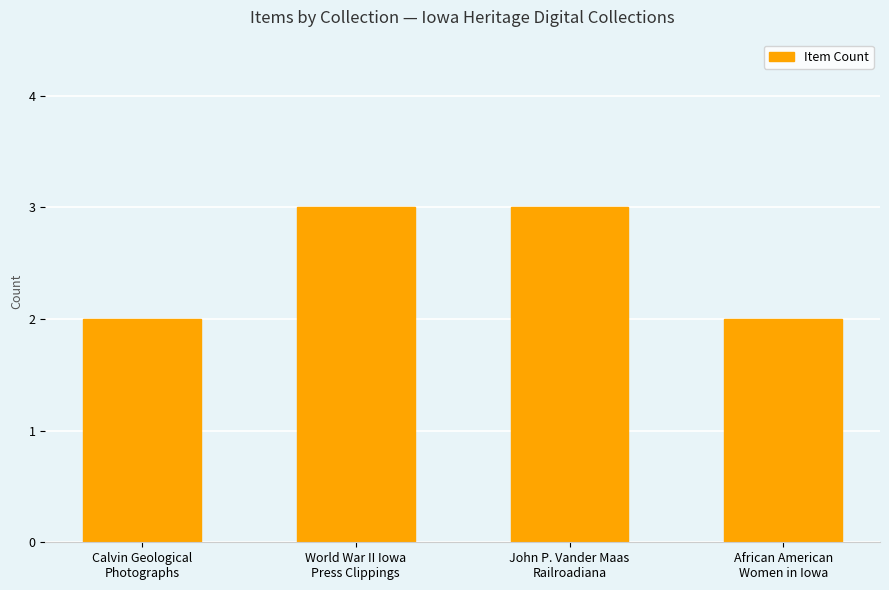

What is the difference between the second highest and second lowest values?

1